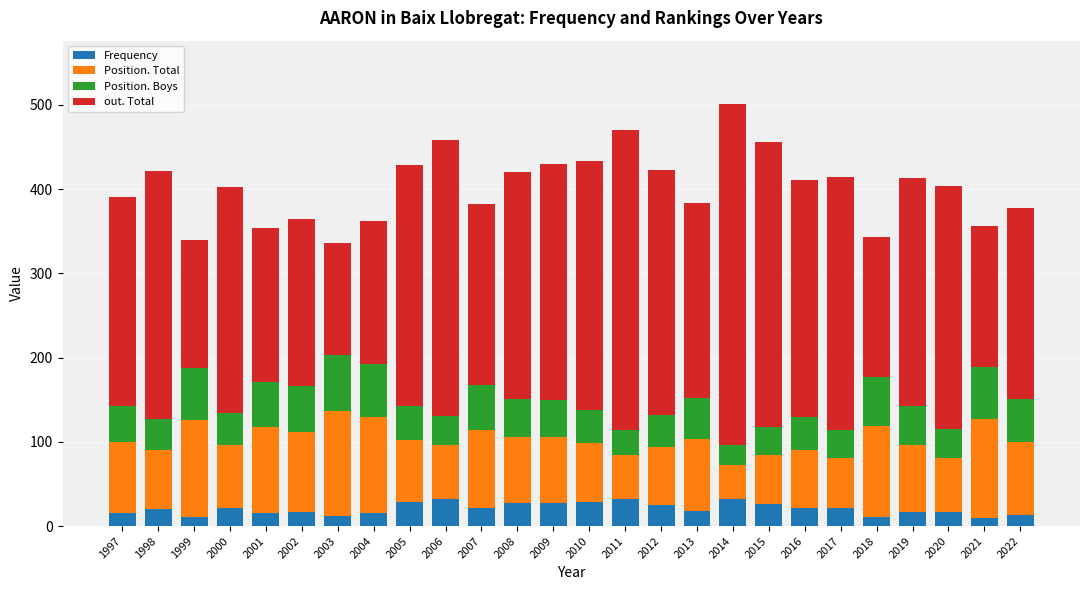

What is the total value across all series at 1997?

391